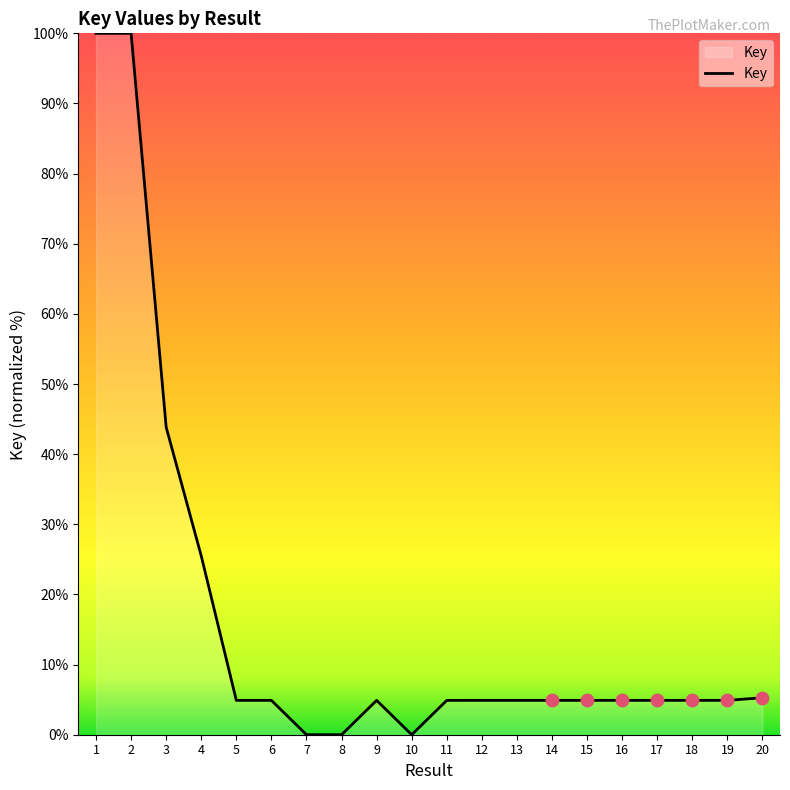

Approximately how many times larger is the value at 14 compared to 15?

1.0